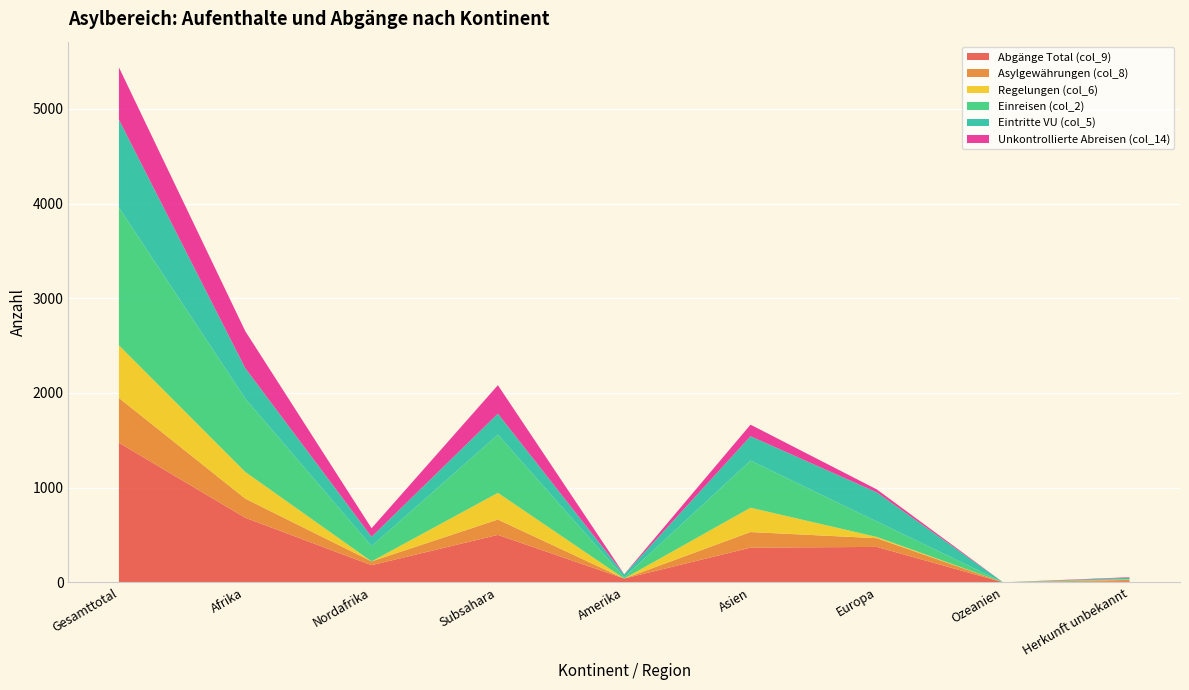

Reading left to right, what are all the values shown in this chart?

Abgänge Total (col_9): 1474	682	181	501	40	366	374	0	12
Asylgewährungen (col_8): 473	202	40	162	0	165	92	0	14
Regelungen (col_6): 556	282	0	282	0	257	13	0	4
Einreisen (col_2): 1454	775	161	614	13	498	163	0	5
Eintritte VU (col_5): 929	321	99	222	30	257	308	0	13
Unkontrollierte Abreisen (col_14): 552	391	90	301	2	122	31	0	6